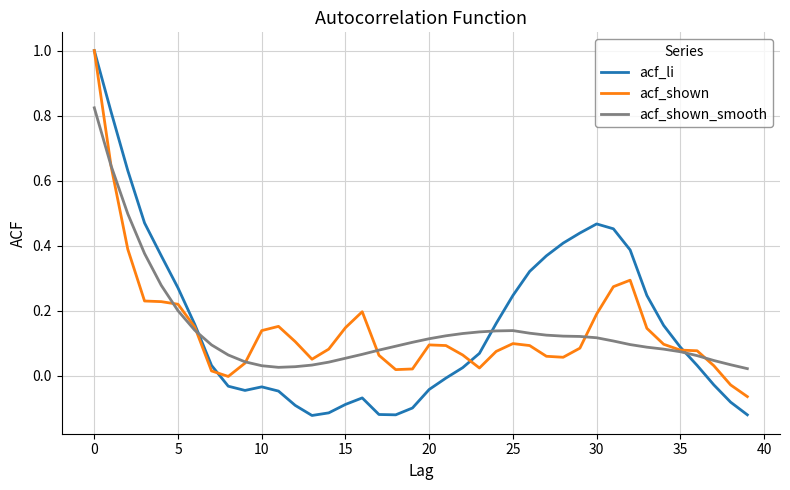

What is the maximum value shown in the chart?

1.0